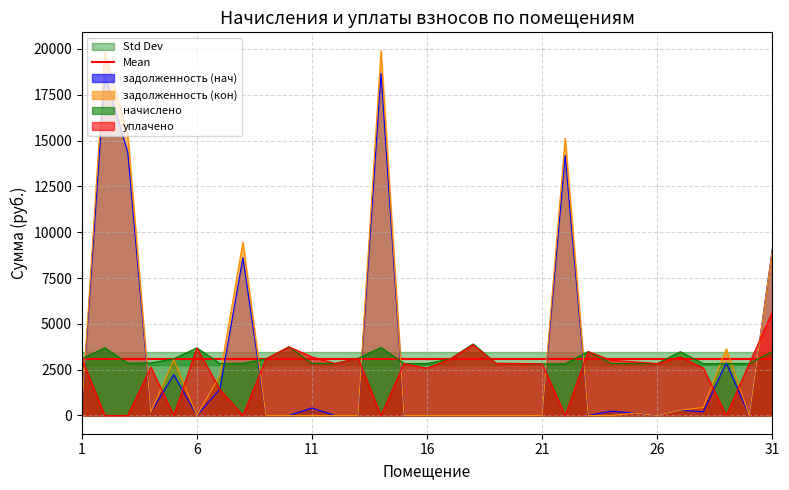

At how many categories does at least one series exceed 11623?

4